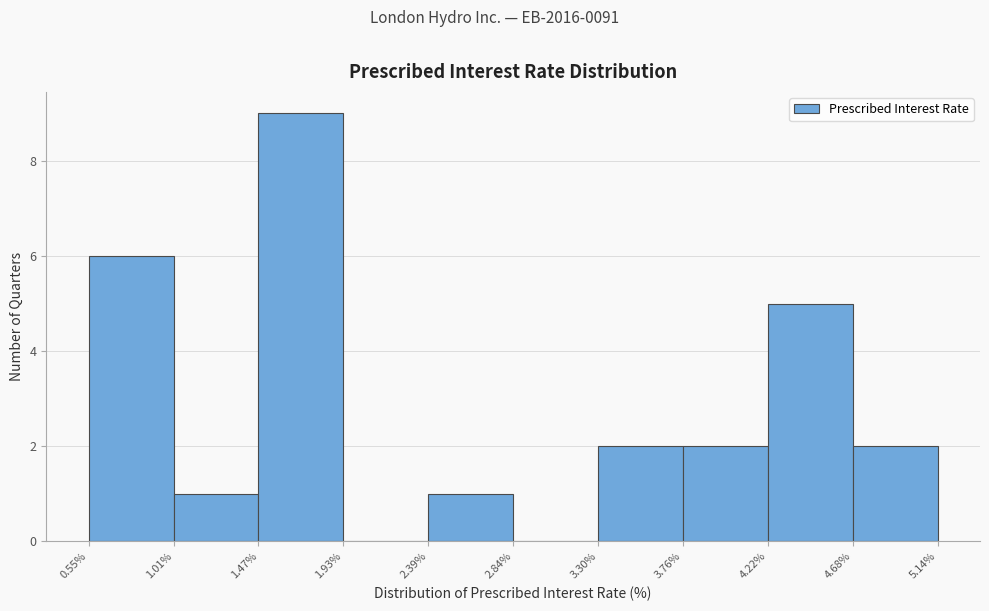

How tall is the bar that spans 3.30% to 3.76% on the x-axis? The values are not printed on the chart, so give them approximately, as read against the axis.

2